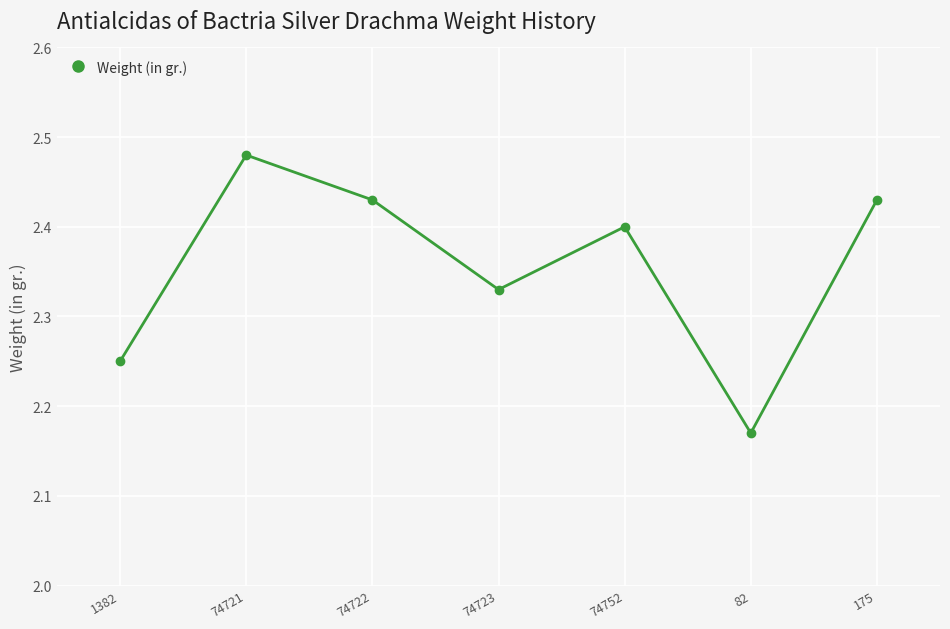

What is the label of the 5th point from the left?

74752